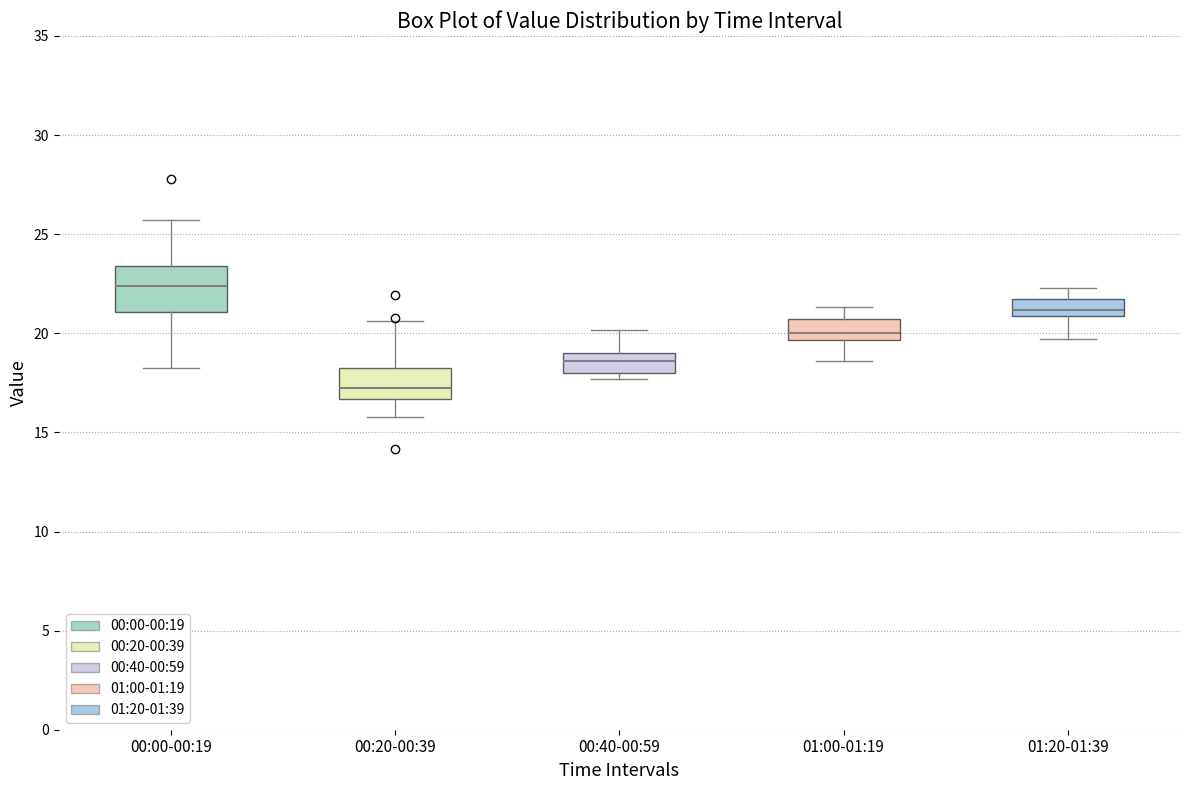

Comparing the boxes themselves (not the whiskers), which one is the tallest?

00:00-00:19